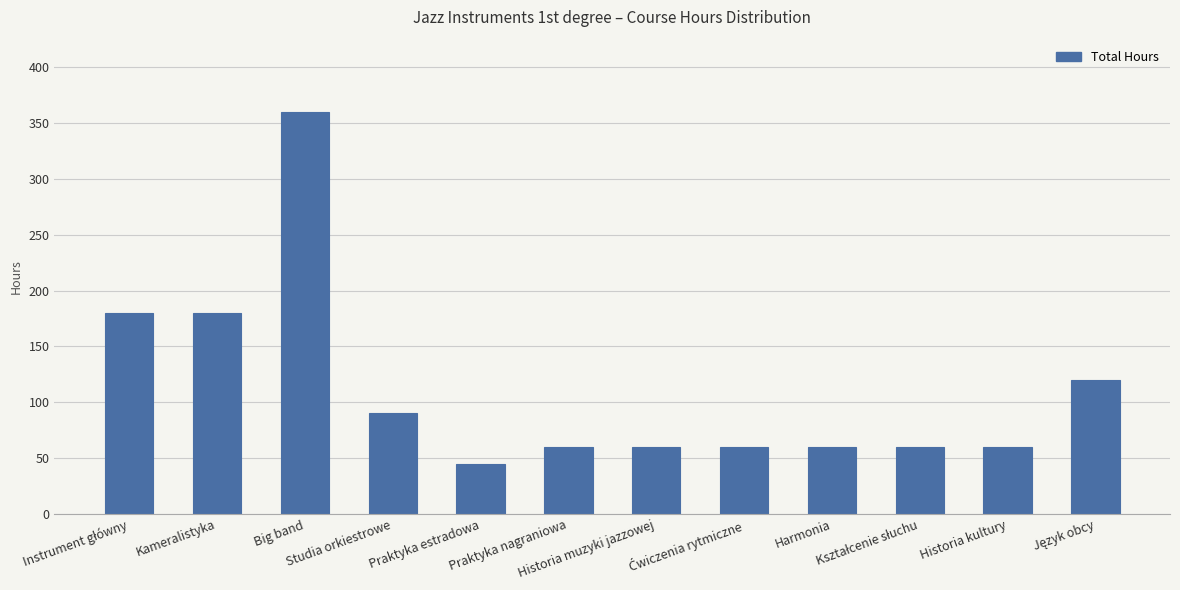

What is the value of the 2nd bar from the left?

180